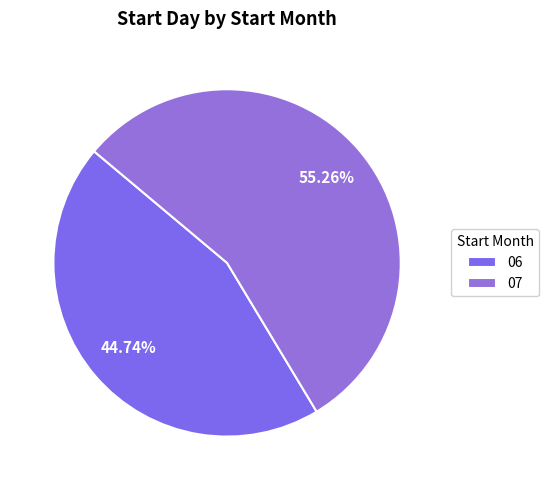

Is it true that 07 is 55% of the pie?

True